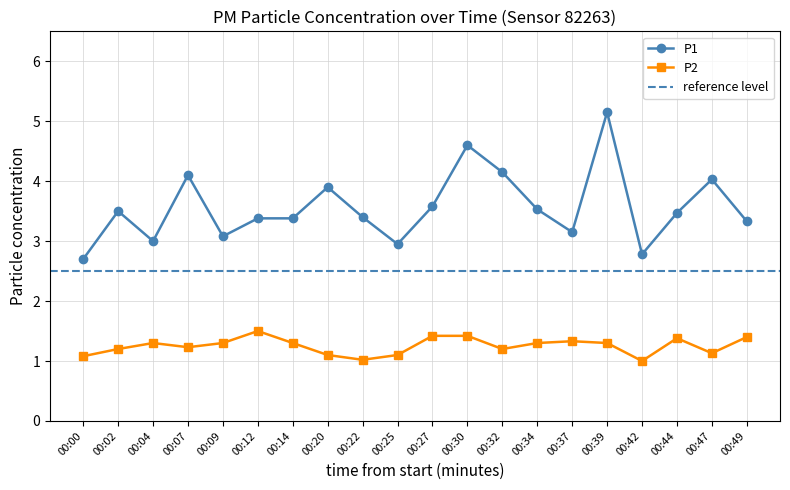

At which category is the sum across all series the highest?

00:39